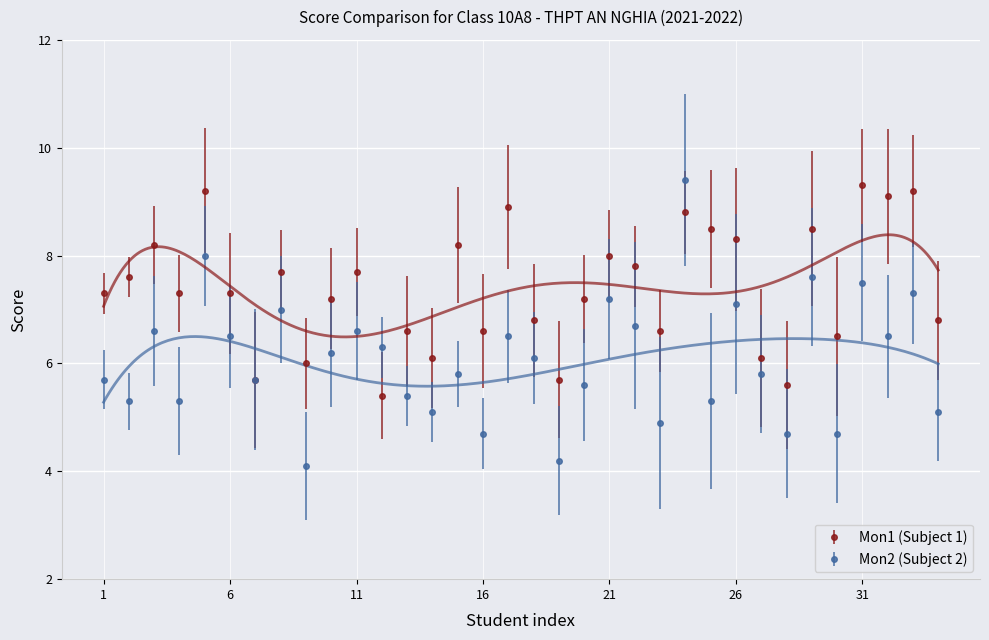

Is the value of Mon2 (Subject 2) at 15 greater than the value of Mon1 (Subject 1) at 6?

No